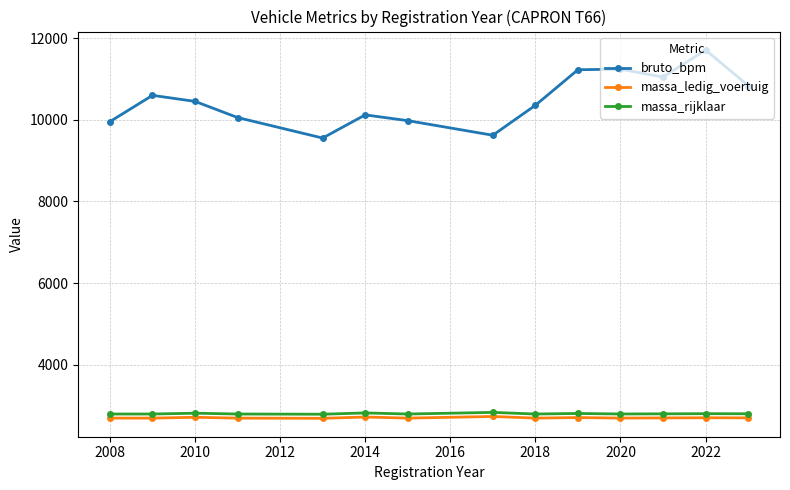

In massa_ledig_voertuig, how many points are higher than both neighbors (excluding endpoints)?

5